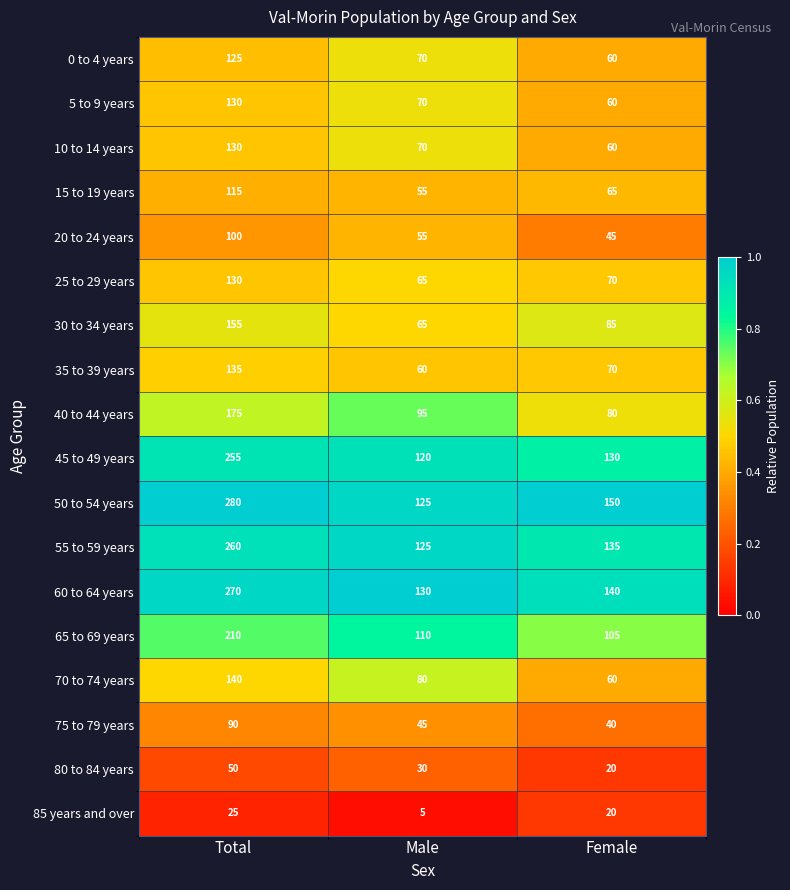

What is the spread (max minus min) of values at Total?

255